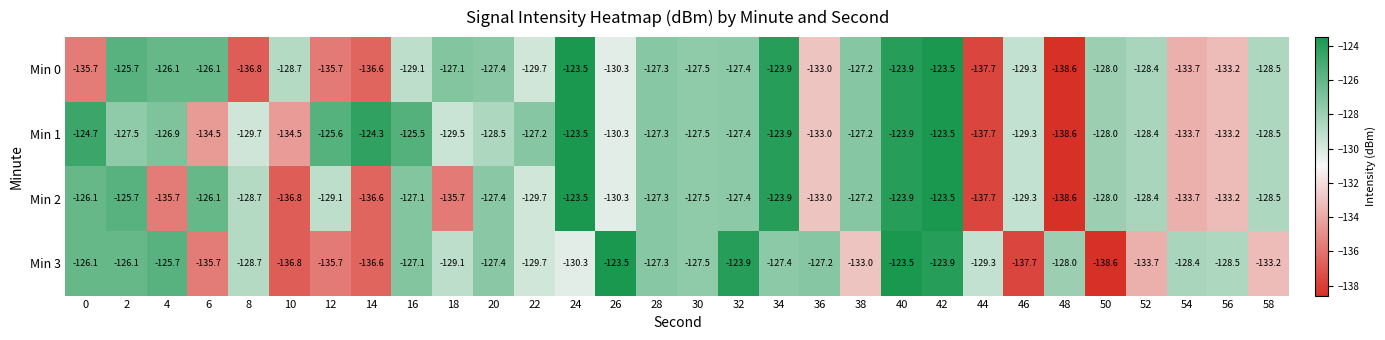

What is the smallest value displayed?

-138.6